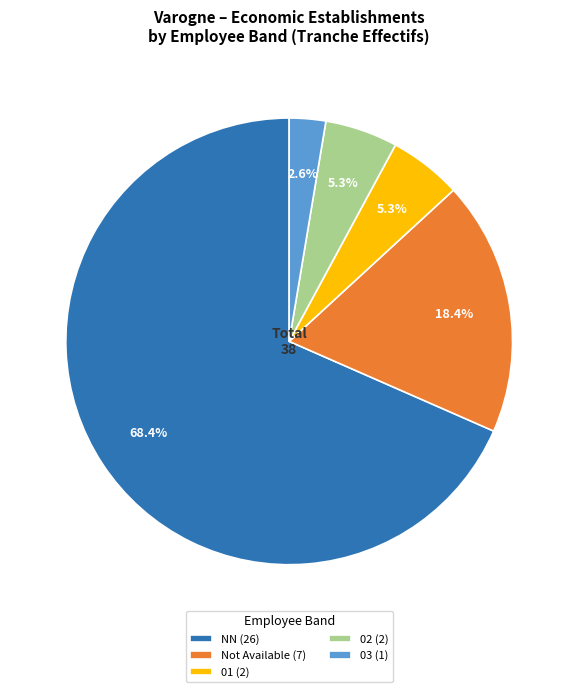

Does NN (26) represent more than half of the total?

Yes